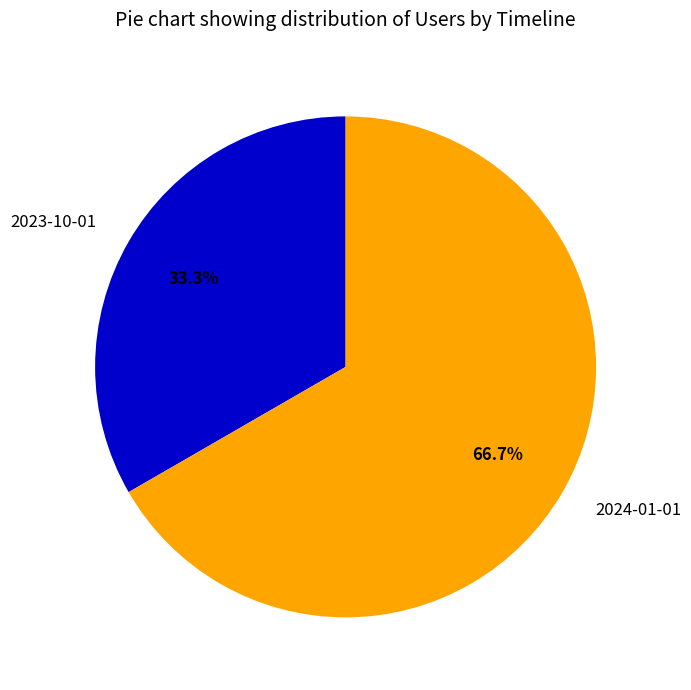

Is there any slice that represents more than half of the pie?

Yes